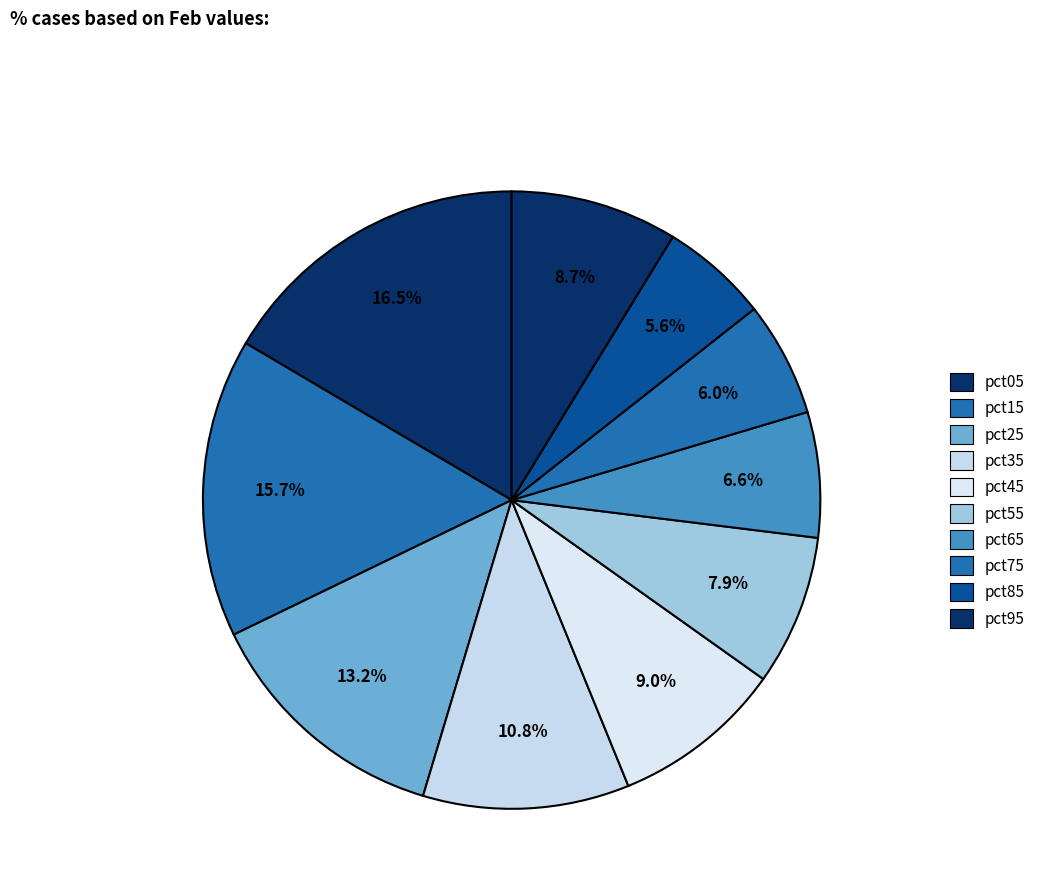

To the nearest percent, what is the difference between the pct25 and pct55 slice percentages?

5%